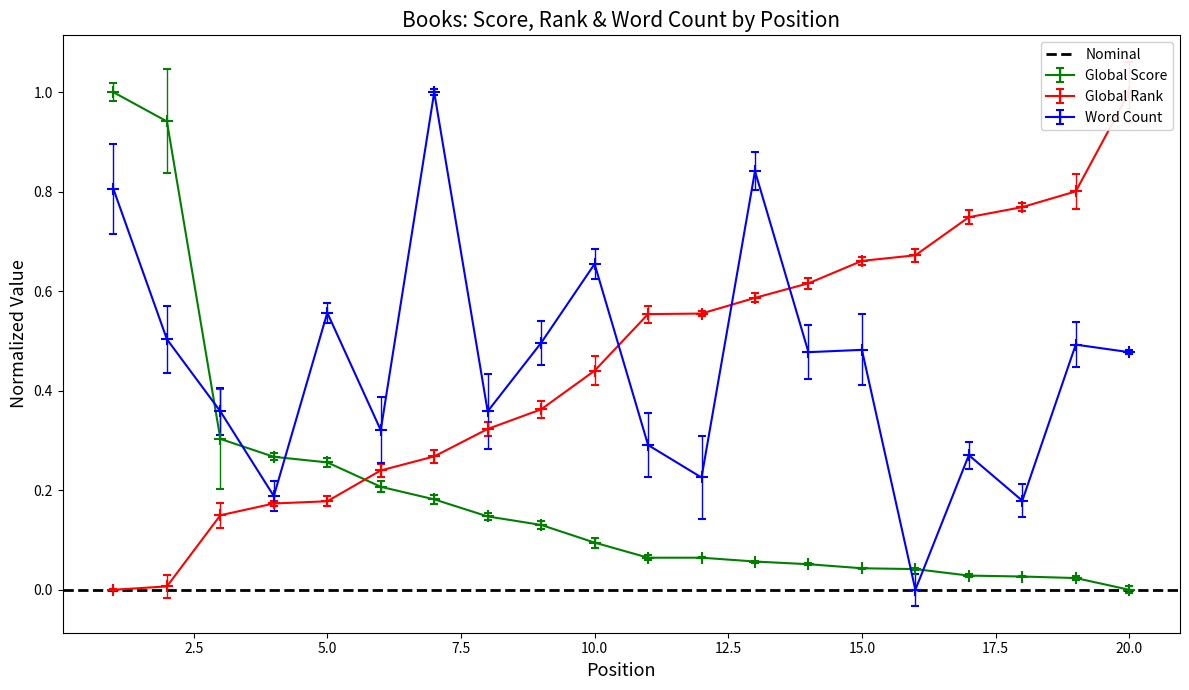

Which has a higher value, 19 or 18?

18